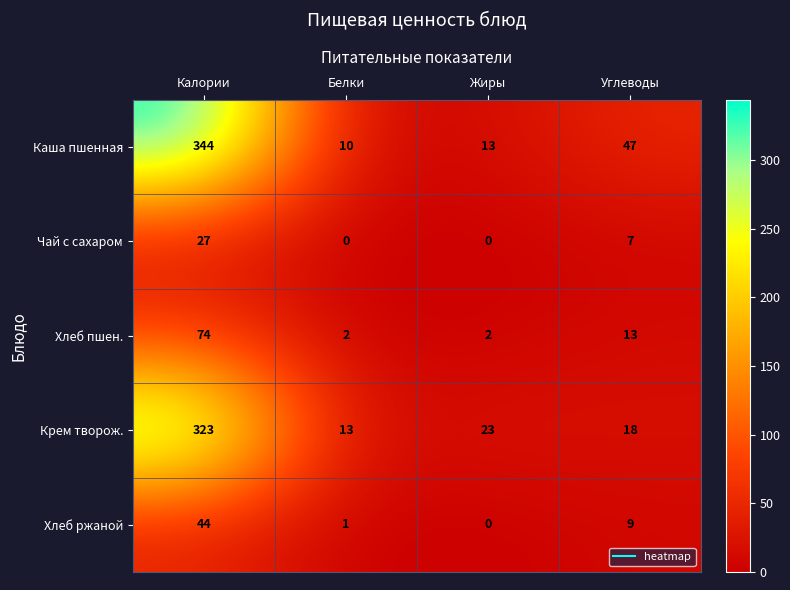

What is the total value across all series at Белки?

26